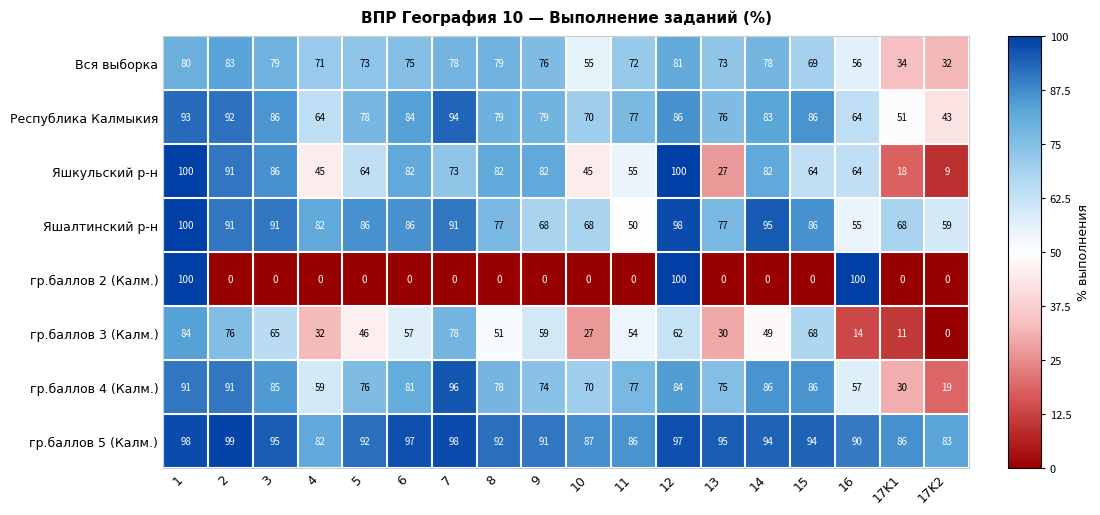

What value does the Республика Калмыкия series have at 1?

93